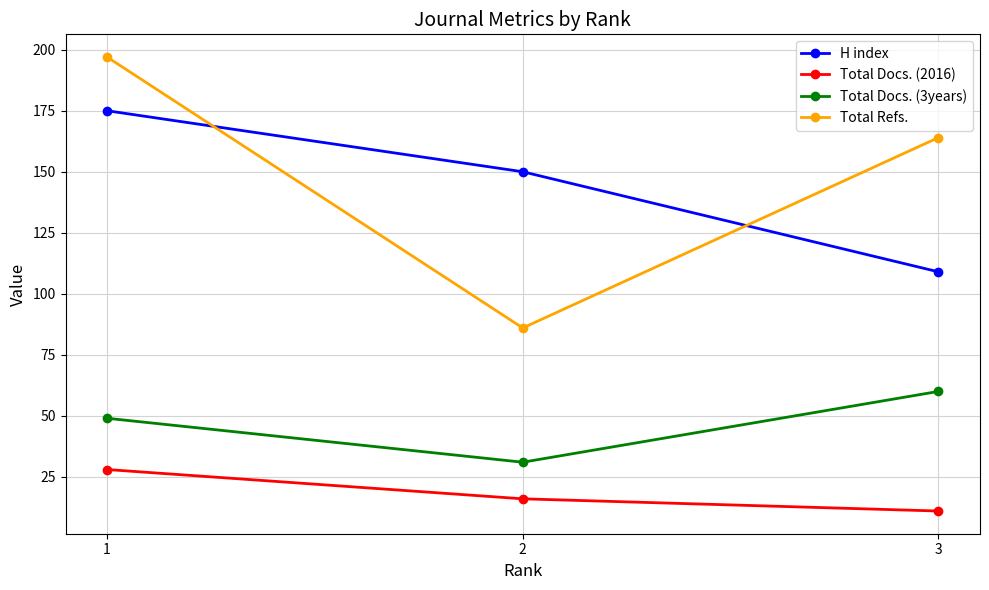

How many categories are shown in the chart?

3